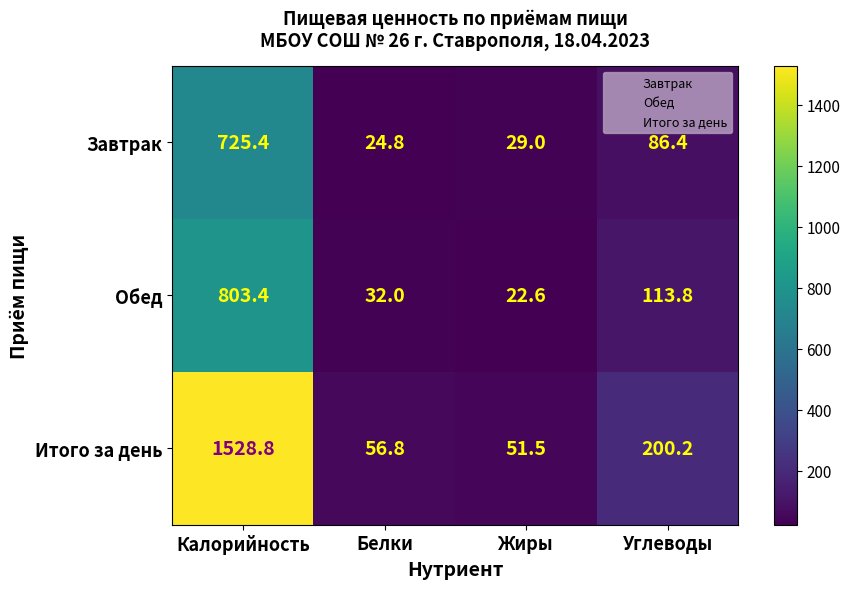

At how many categories does at least one series exceed 165?

2